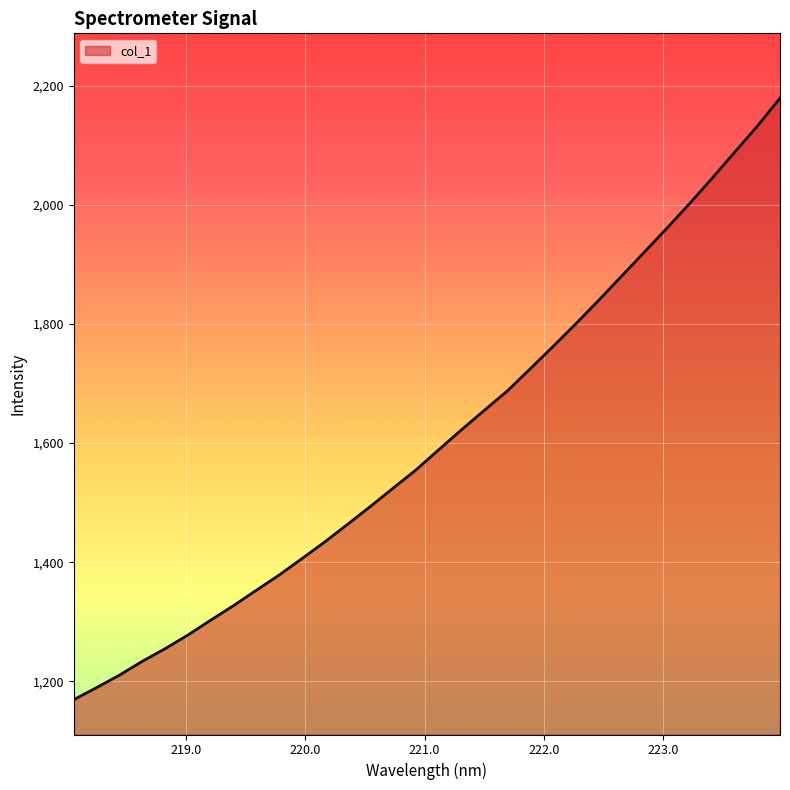

True or false: there are more than 2 points higher than both neighbors.

False